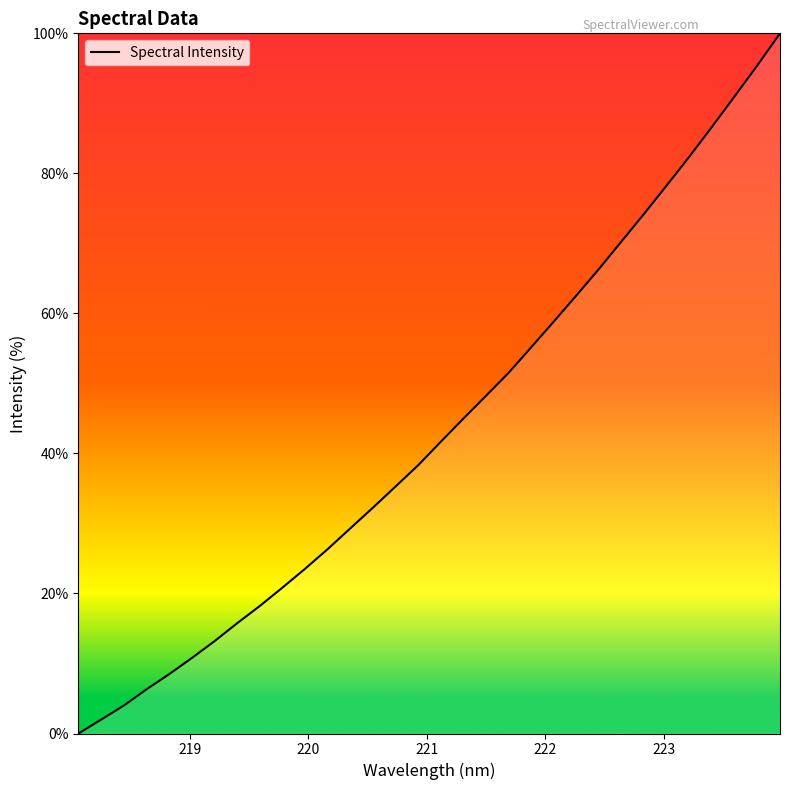

What is the difference between the second highest and second lowest values?

93.4